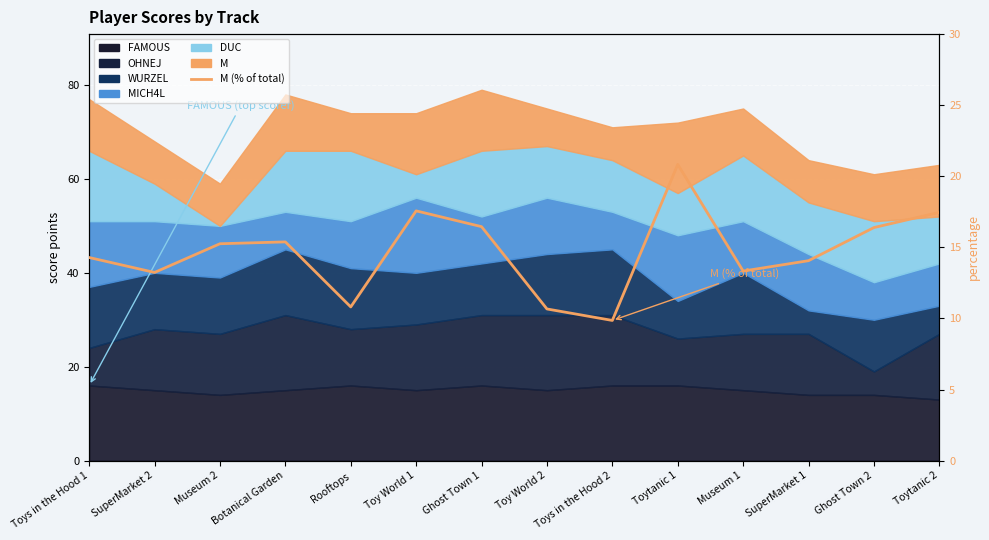

Reading left to right, list all the values displayed in this chart.

Toys in the Hood 1=14.3	SuperMarket 2=13.2	Museum 2=15.3	Botanical Garden=15.4	Rooftops=10.8	Toy World 1=17.6	Ghost Town 1=16.5	Toy World 2=10.7	Toys in the Hood 2=9.9	Toytanic 1=20.8	Museum 1=13.3	SuperMarket 1=14.1	Ghost Town 2=16.4	Toytanic 2=17.5